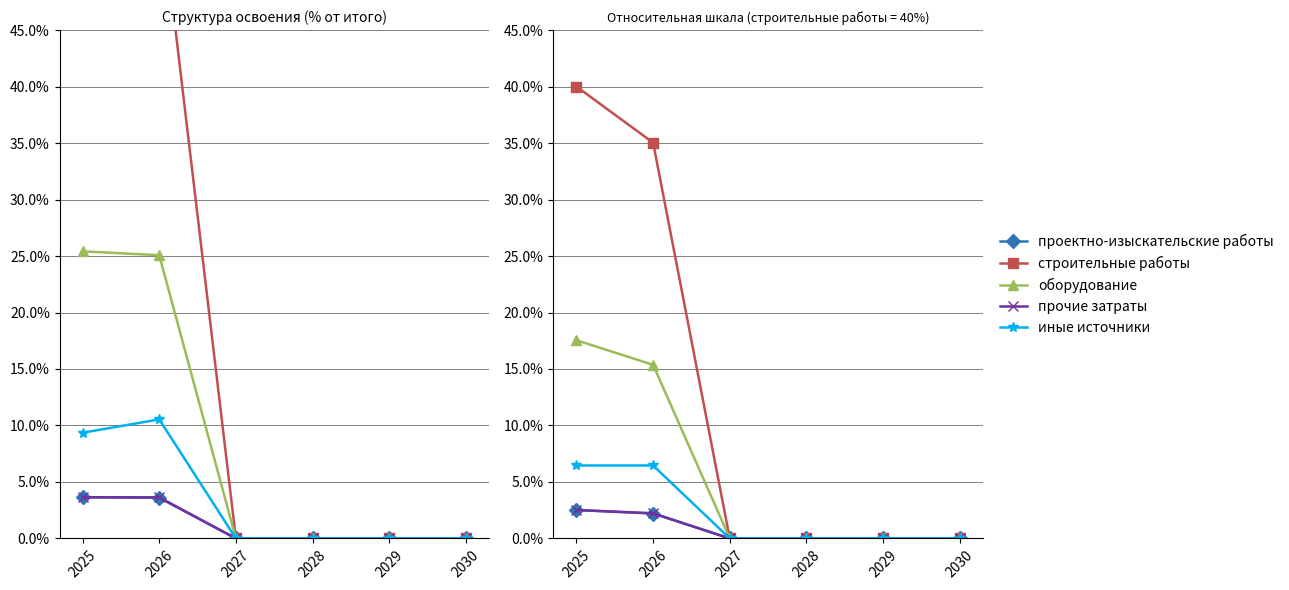

What is the sum of all иные источники values?

12.9